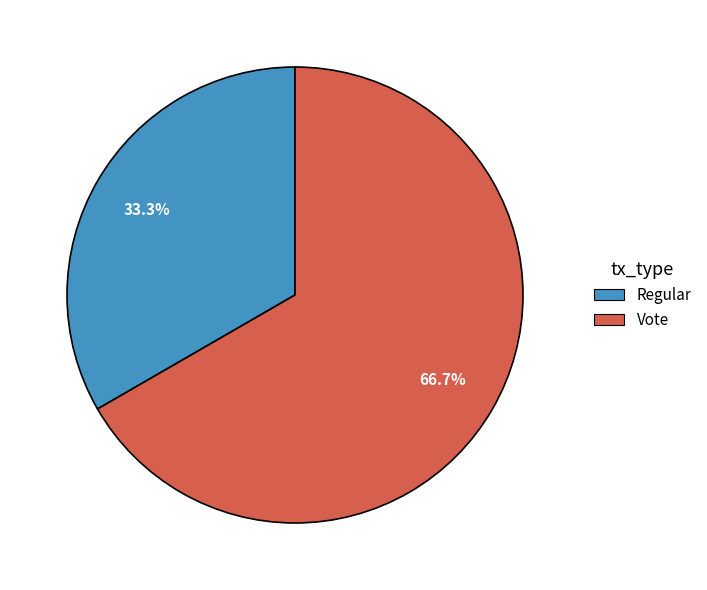

To the nearest percent, what is the difference between the largest and smallest slice percentages?

33%